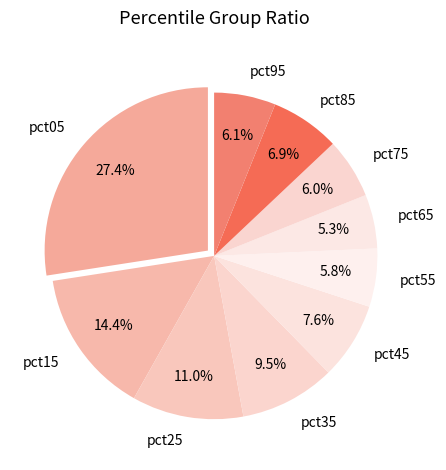

Between pct05 and pct35, which is larger?

pct05